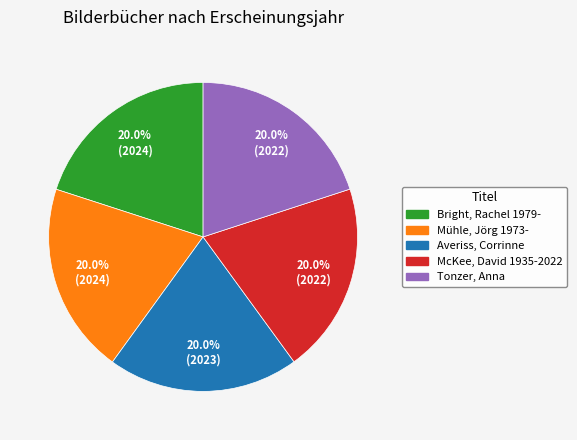

Approximately how many times larger is the value at McKee, David 1935-2022 compared to Tonzer, Anna?

1.0